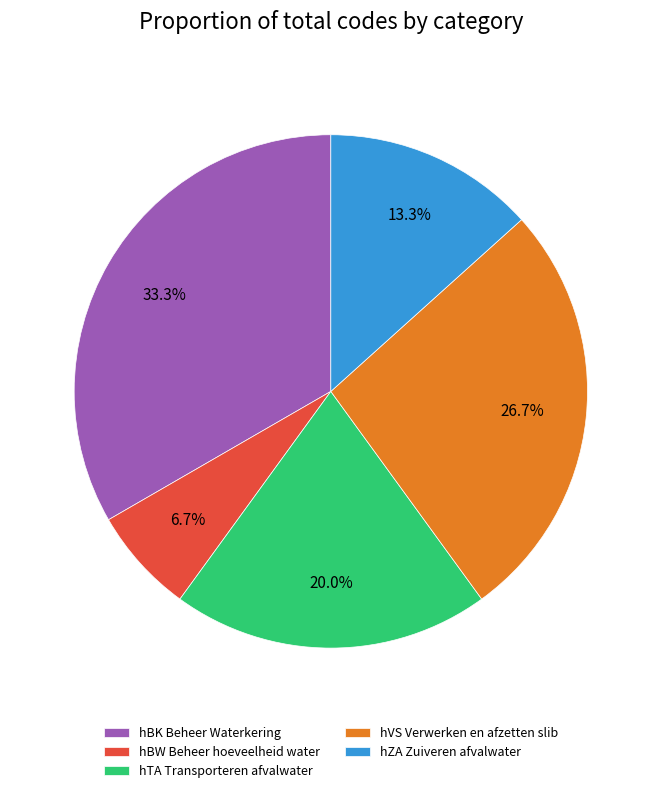

What percentage is the hBK Beheer Waterkering slice, to the nearest percent?

33%